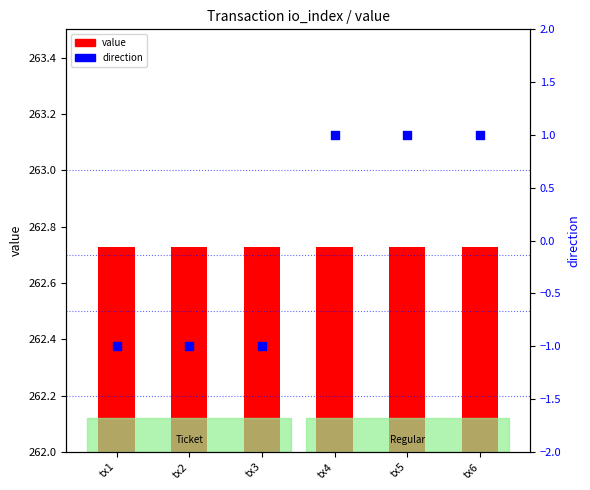

Which series reaches the minimum Y coordinate?

direction